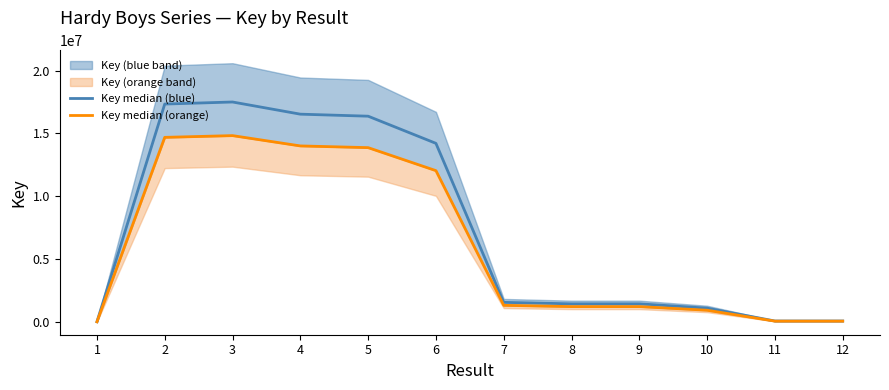

Reading left to right, transcribe all the data shown in this chart.

Key median (blue): 1=2835.6	2=17342641.8	3=17506315.2	4=16537156.3	5=16376047.3	6=14213130.5	7=1549979.2	8=1432108.1	9=1432104.6	10=1088605.2	11=64414.7	12=64413.0
Key median (orange): 1=2401.9	2=14690237.8	3=14828878.8	4=14007944.2	5=13871475.4	6=12039357.6	7=1312923.6	8=1213079.8	9=1213076.9	10=922112.6	11=54563.0	12=54561.6